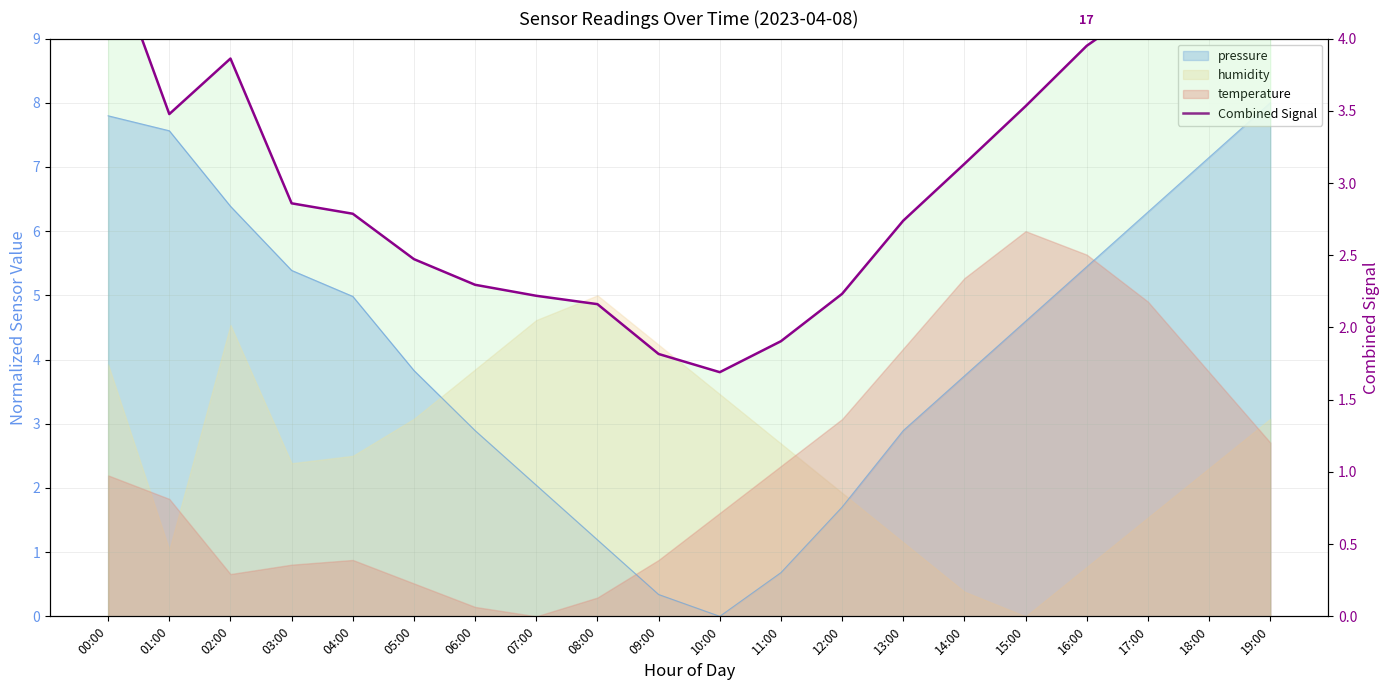

How many interior local valleys (lower than both neighbors) does the data have?

2